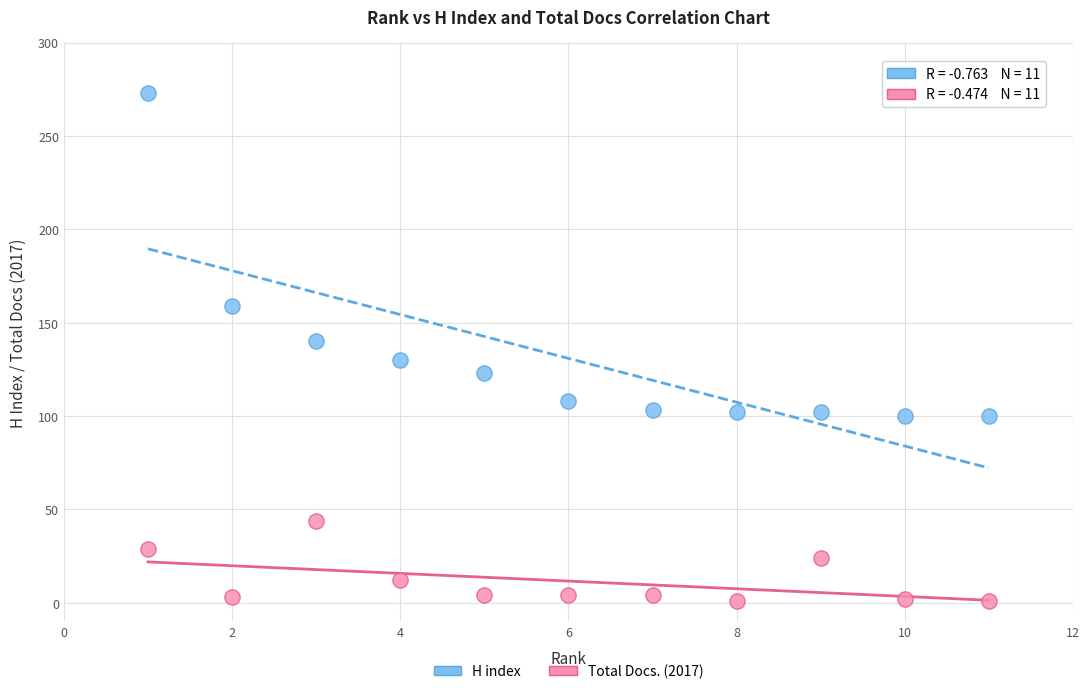

What are all the series names shown in the legend?

H index, Total Docs. (2017)